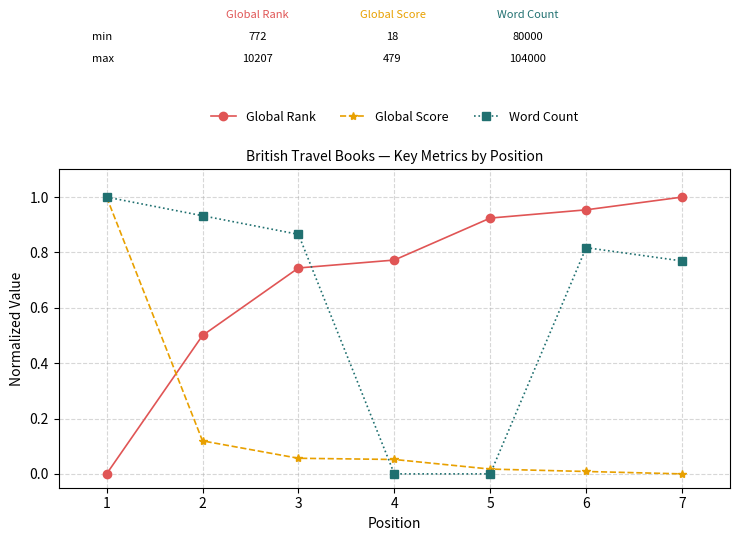

Is the value of Global Score at 2 greater than the value of Global Rank at 4?

No